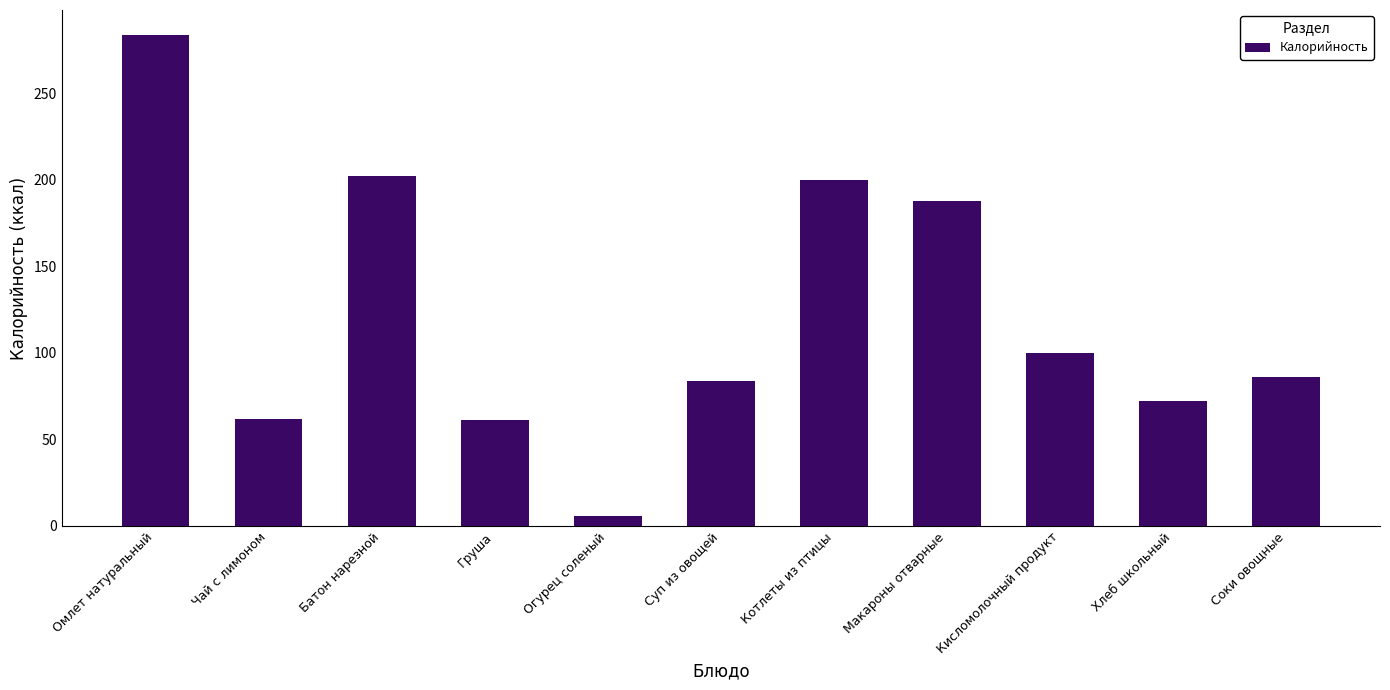

Approximately how many times larger is the value at Соки овощные compared to Груша?

1.4